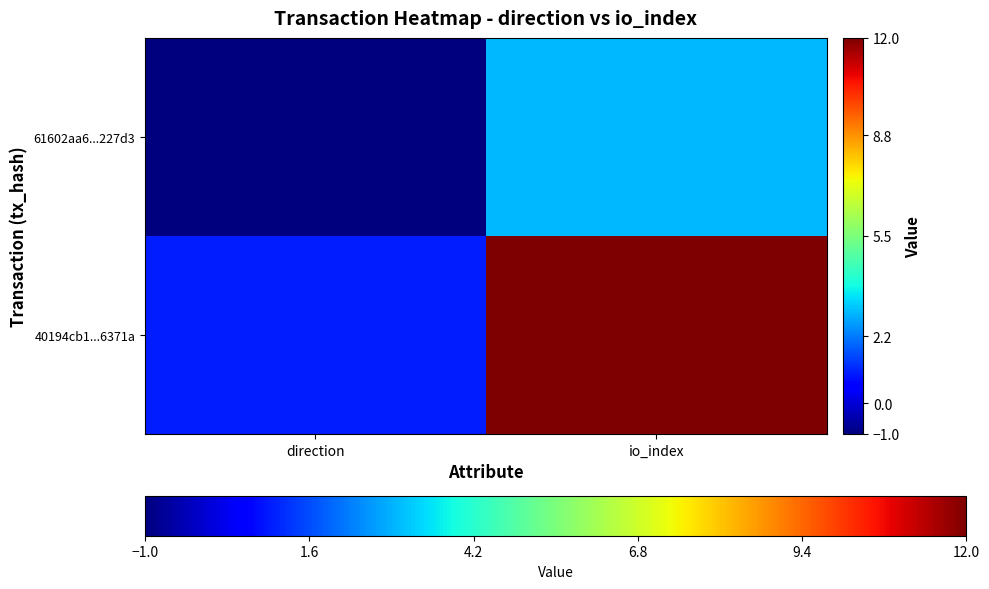

Reading left to right, extract all data points from this chart.

61602aa6...227d3: direction=-1	io_index=3
40194cb1...6371a: direction=1	io_index=12